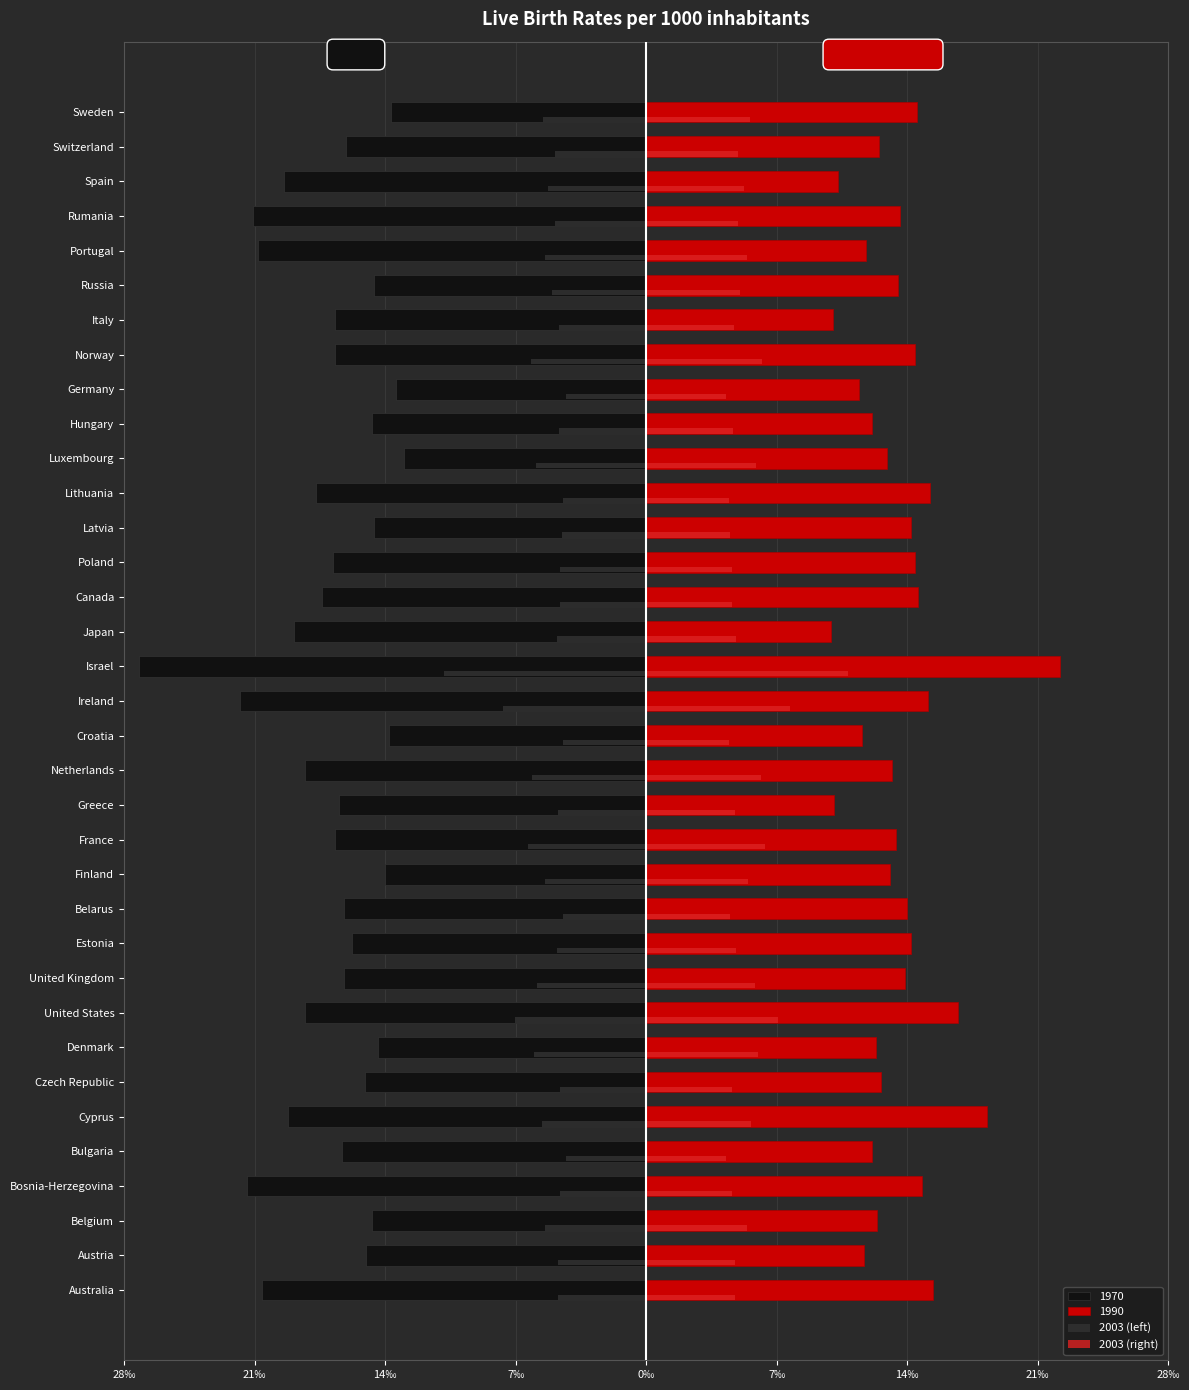

What are all the series names shown in the legend?

1970, 1990, 2003 (left), 2003 (right)